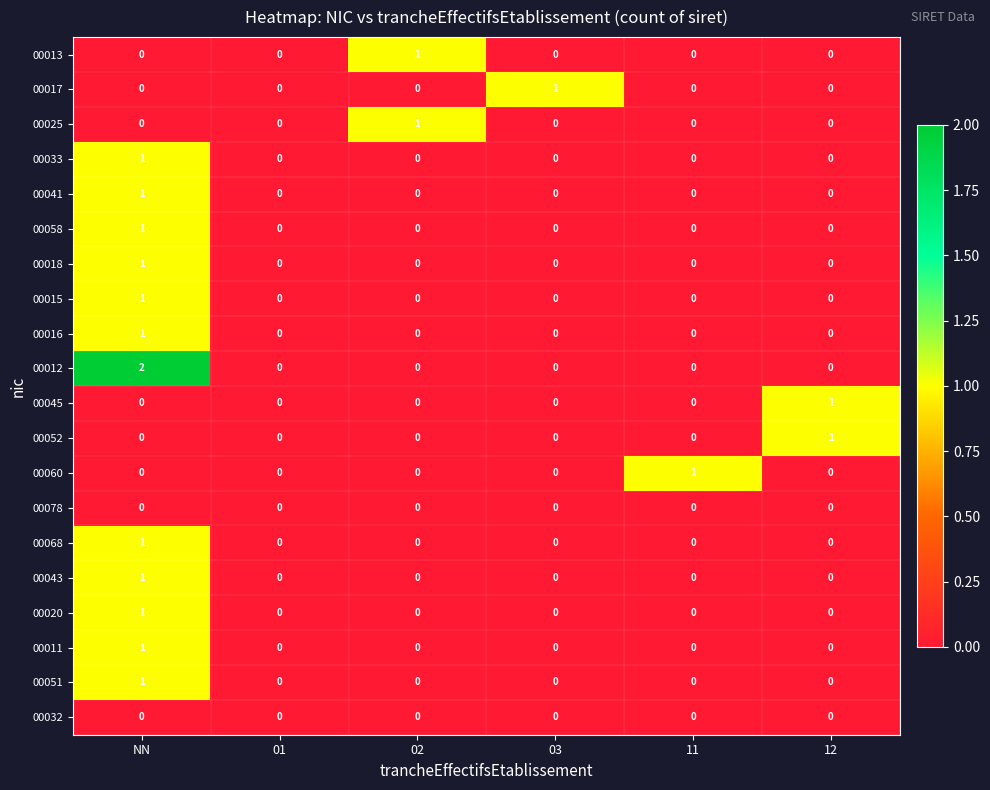

True or false: 00015 has a value of 0 at 02.

True